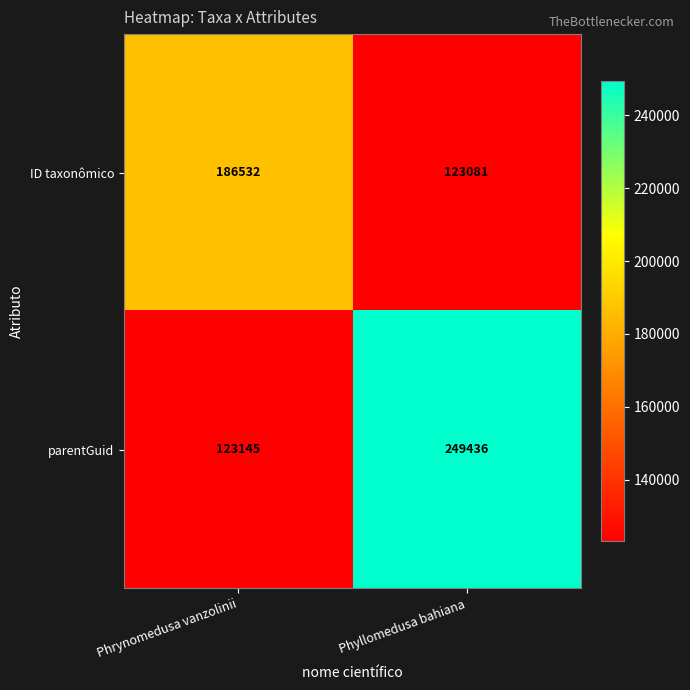

What is the greatest value displayed?

249436